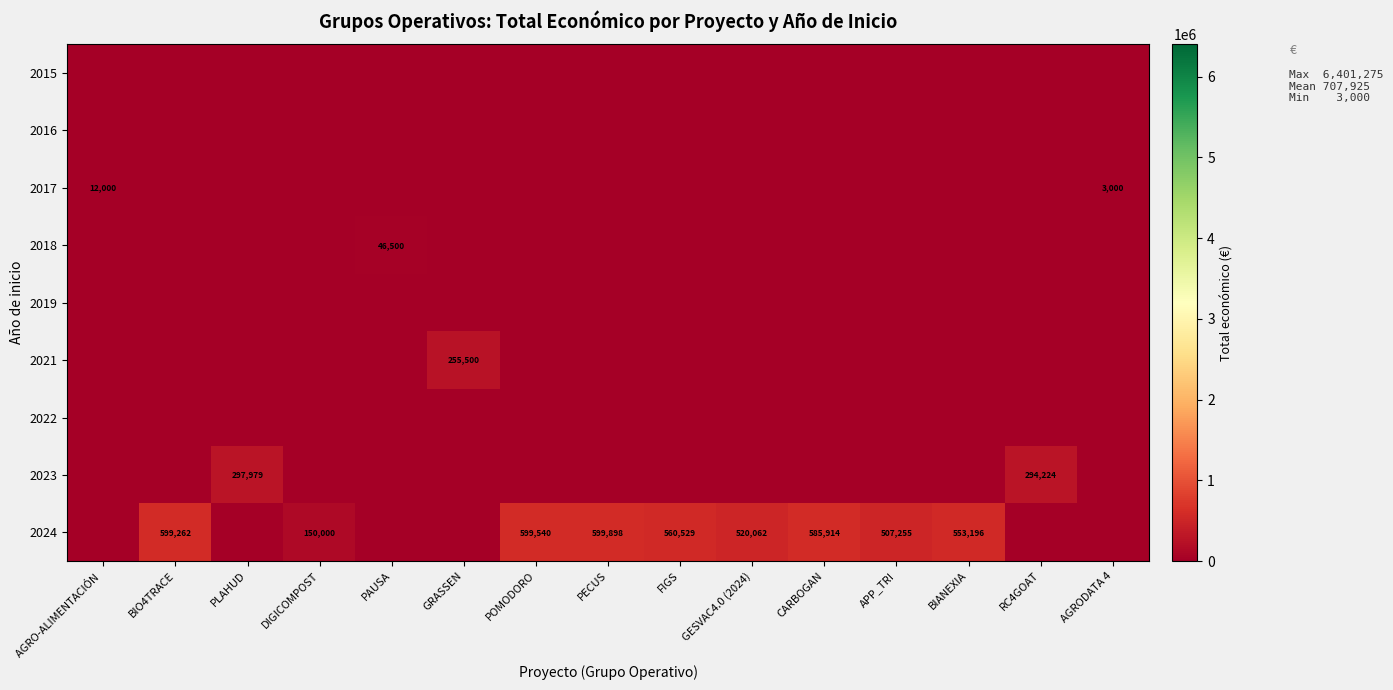

What is the difference between the highest and lowest values at APP_TRI?

507255